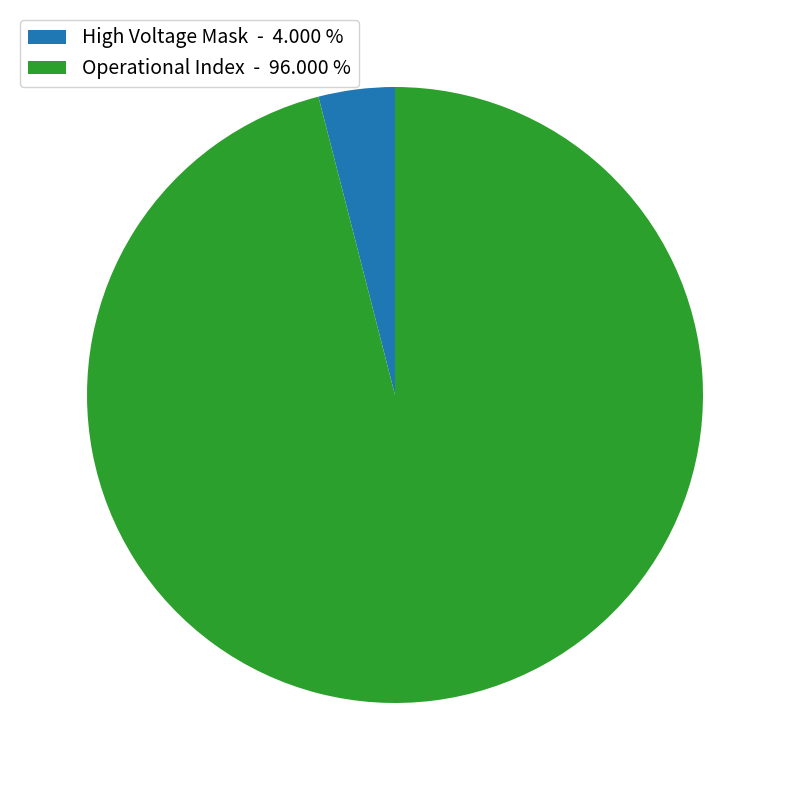

Between High Voltage Mask - 4.000 % and Operational Index - 96.000 %, which is larger?

Operational Index - 96.000 %